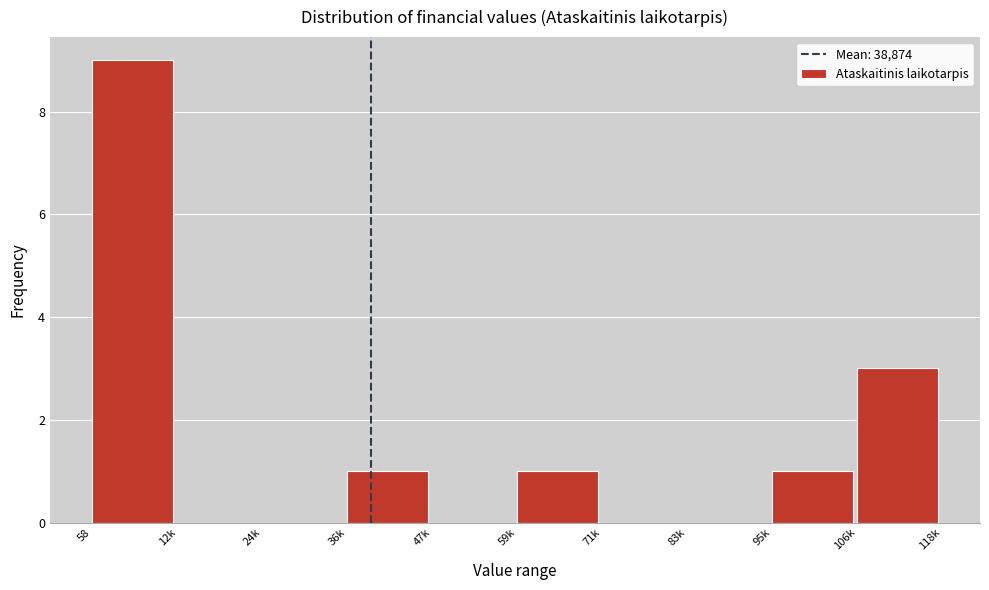

Reading left to right, what are all the values shown in this chart?

58=9	12k=0	24k=0	36k=1	47k=0	59k=1	71k=0	83k=0	95k=1	106k=3